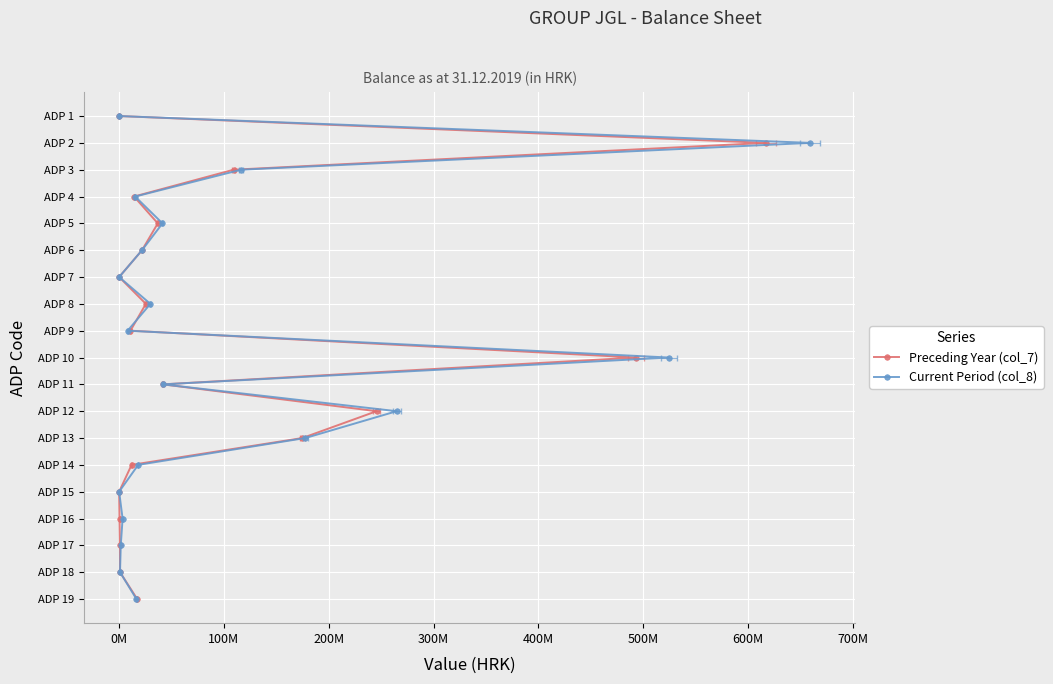

How many lines are shown in the chart?

2